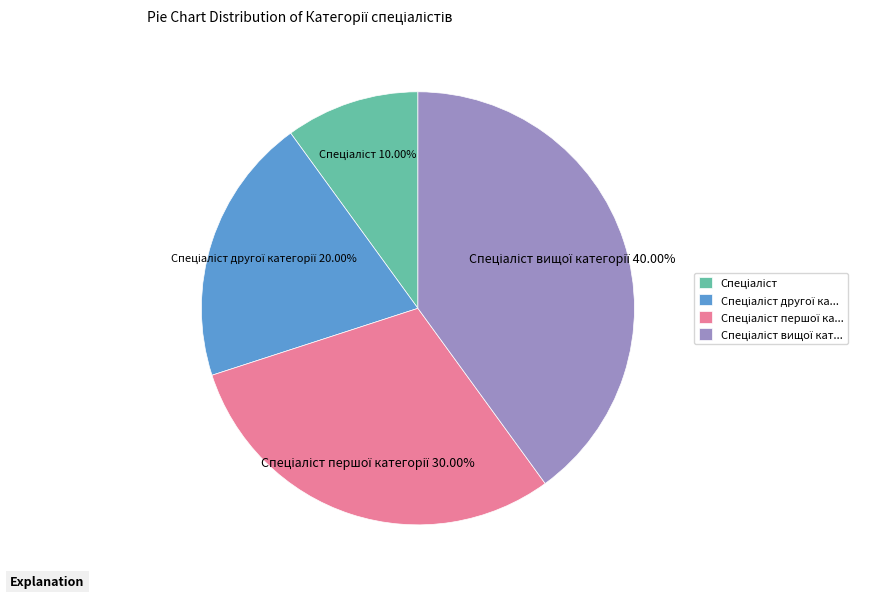

Is there any slice that represents more than half of the pie?

No